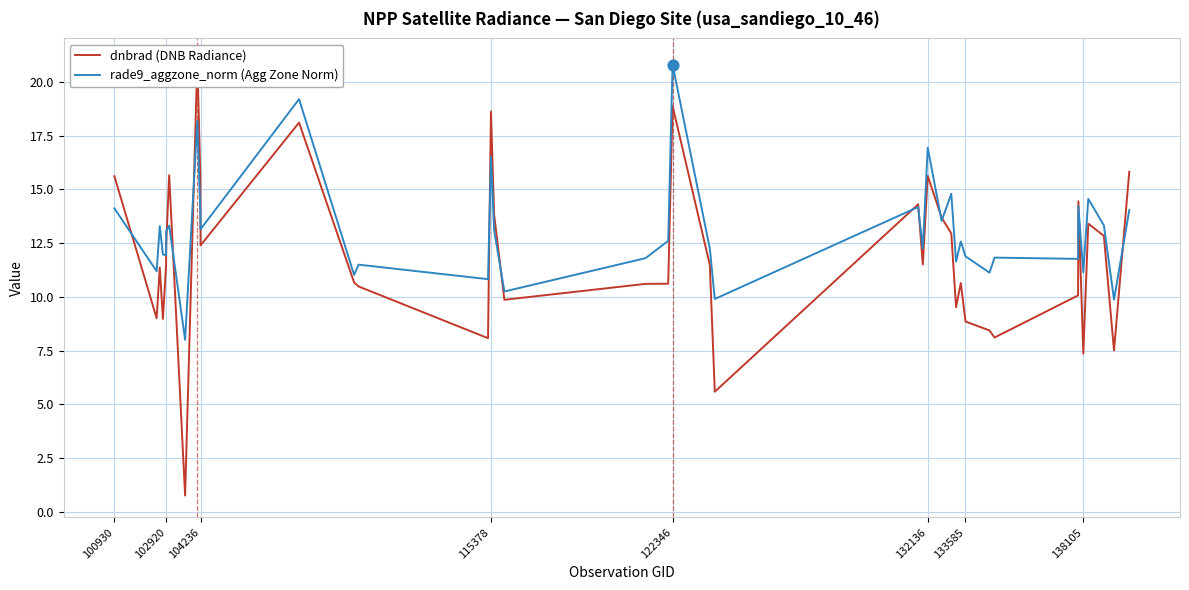

What is the lowest value of the rade9_aggzone_norm (Agg Zone Norm) series?

8.0